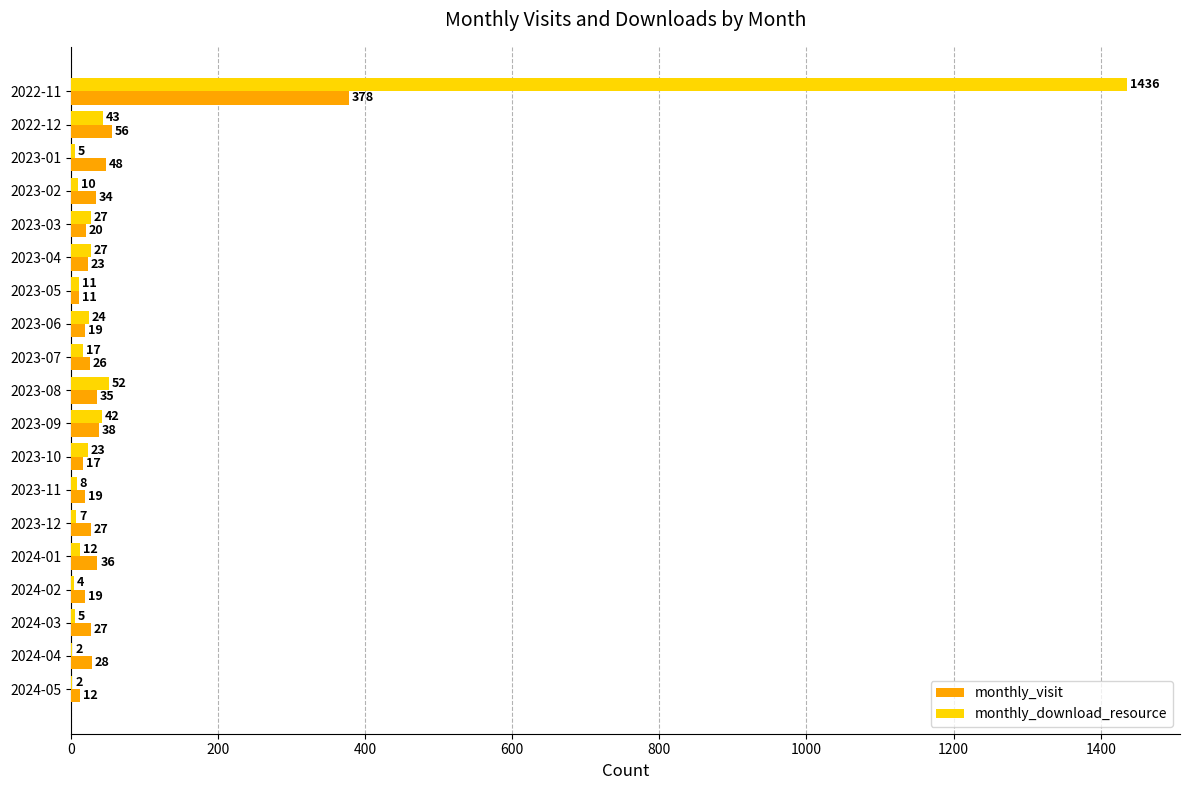

Which series has the largest total across all categories?

monthly_download_resource